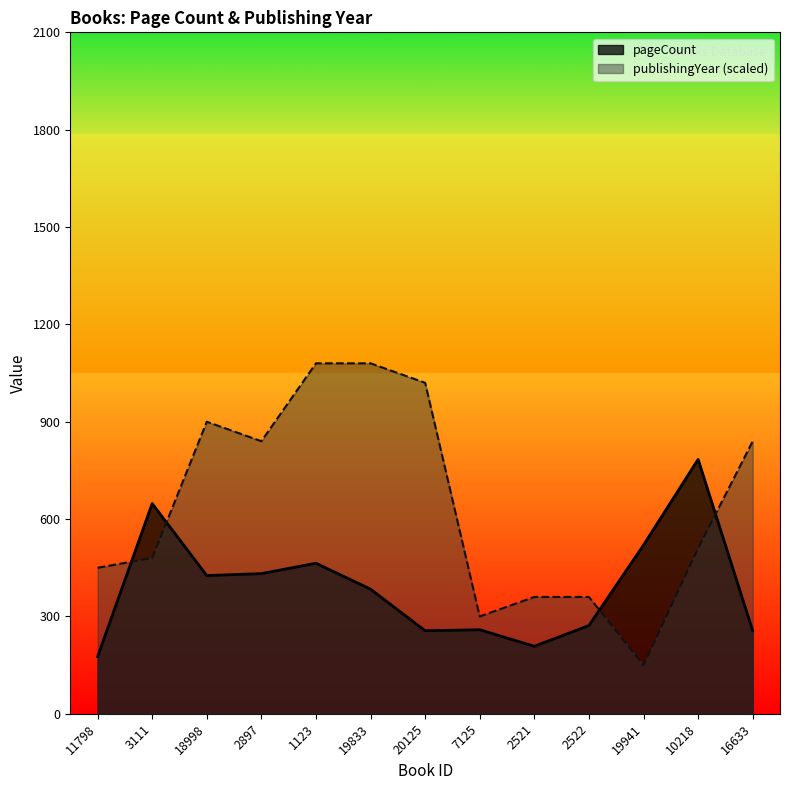

How many lines are shown in the chart?

2